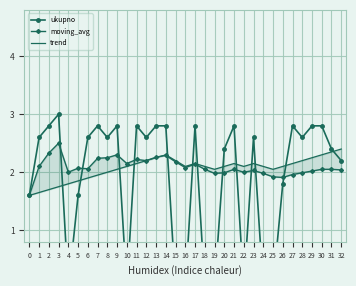

At 21, list the series in order from largest to smallest.

ukupno, trend, moving_avg